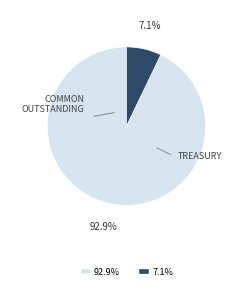

Is there any slice that represents more than half of the pie?

Yes